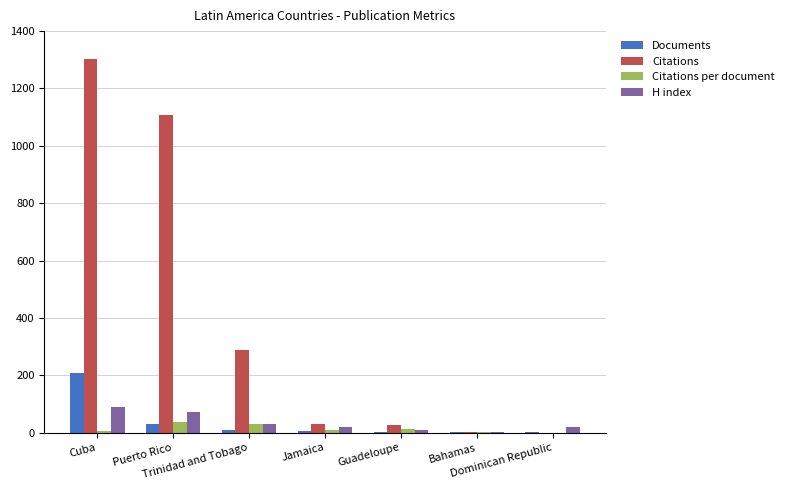

How many groups of bars are there?

7